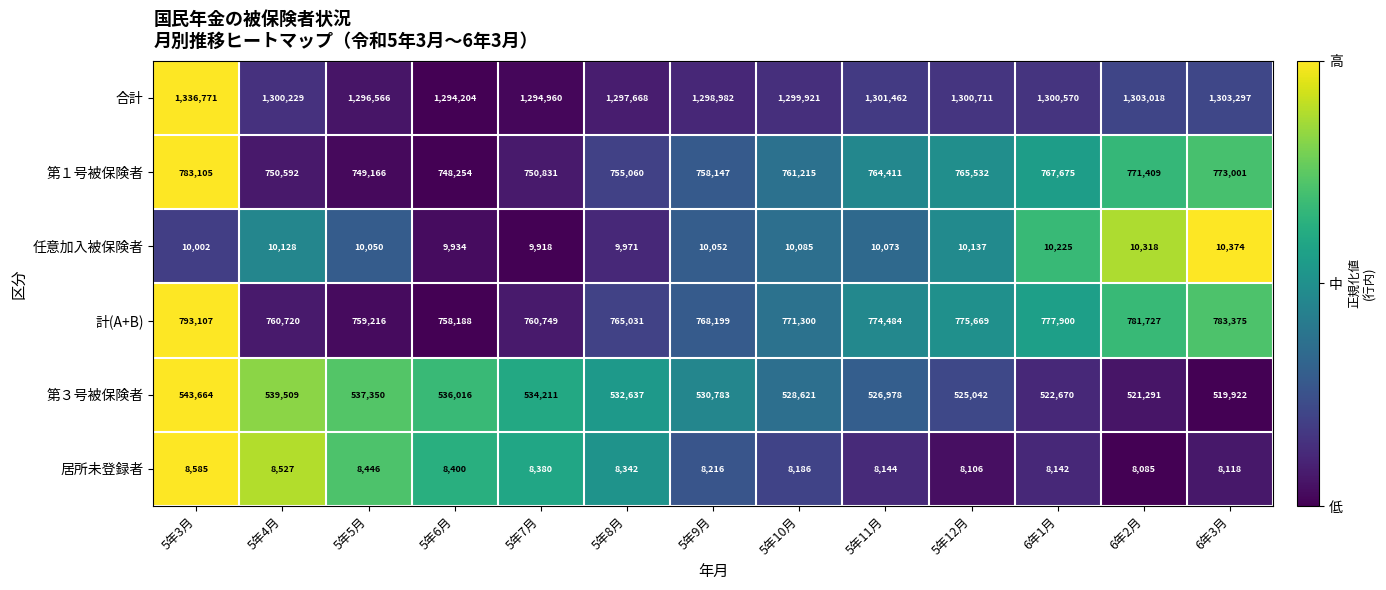

The value of 第１号被保険者 at 5年10月 is 1222495. True or false?

False